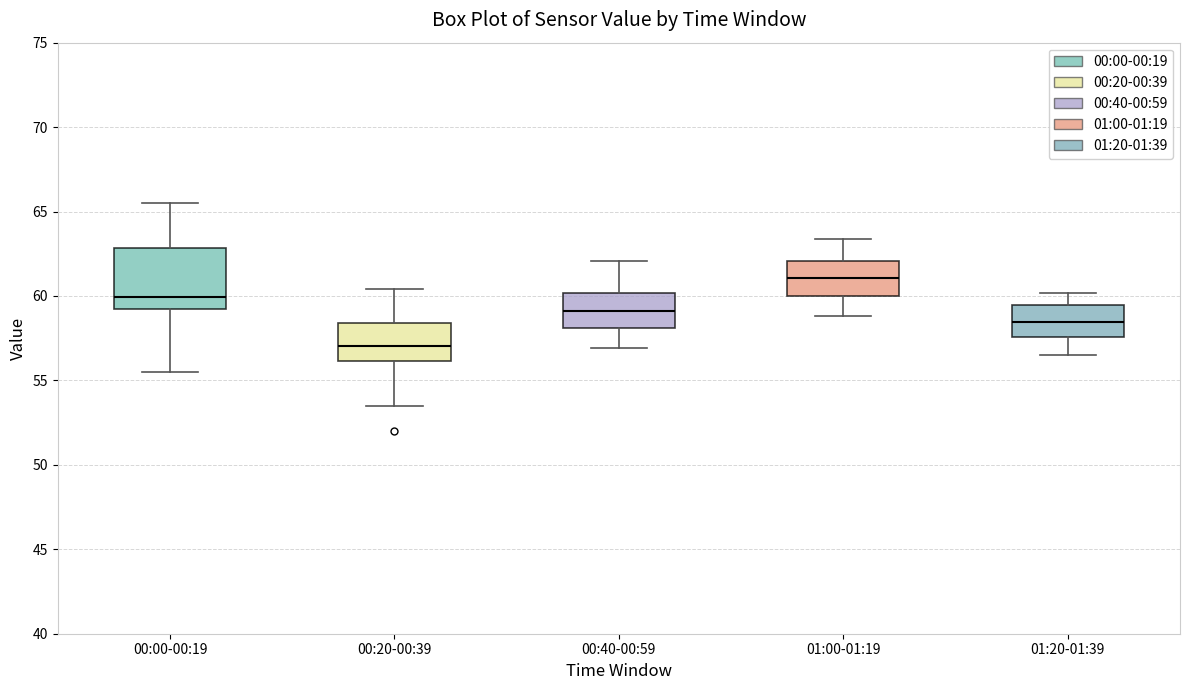

Comparing the boxes themselves (not the whiskers), which one is the tallest?

00:00-00:19